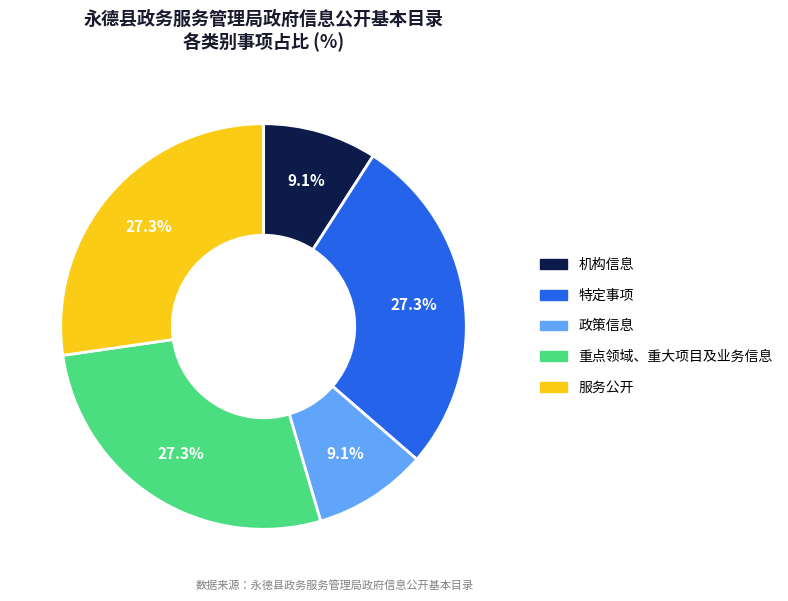

What is the ratio of the value at 服务公开 to the value at 政策信息?

3.0